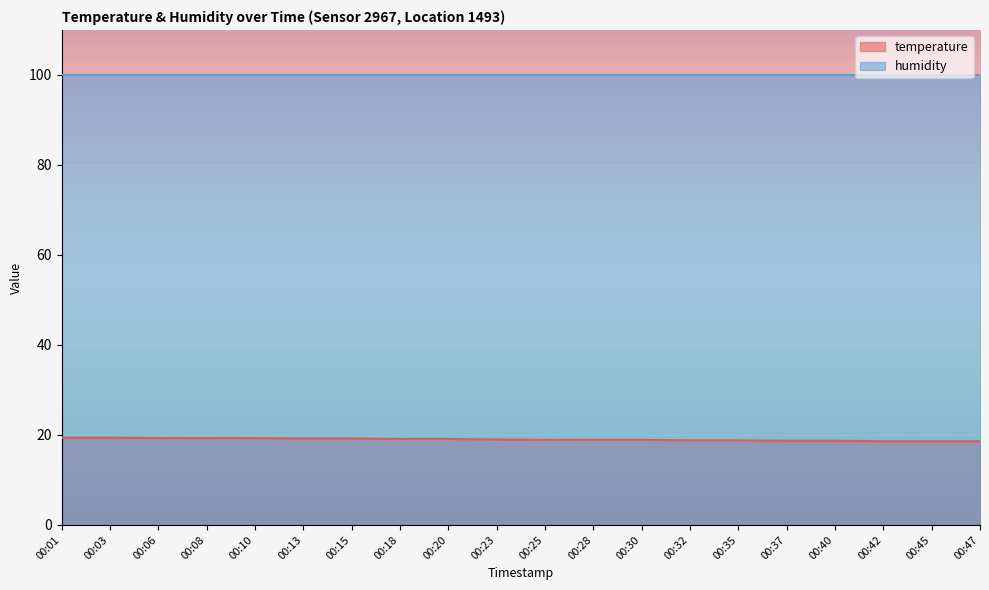

Approximately how many times larger is the value at 00:25 compared to 00:10?

1.0